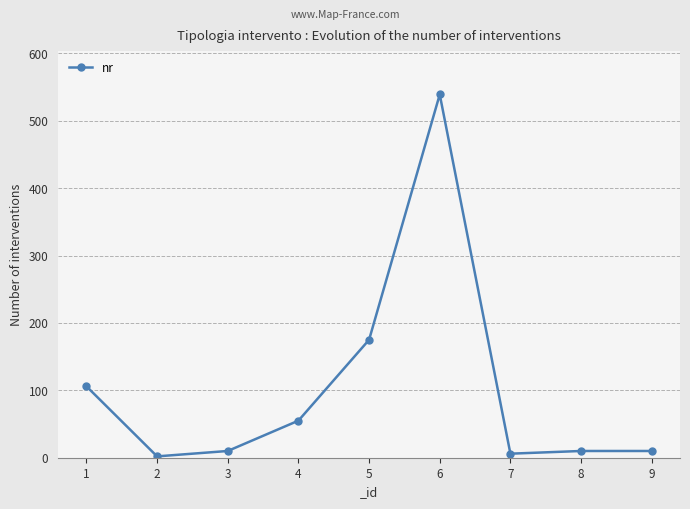

At which category does the data reach its first local peak?

6